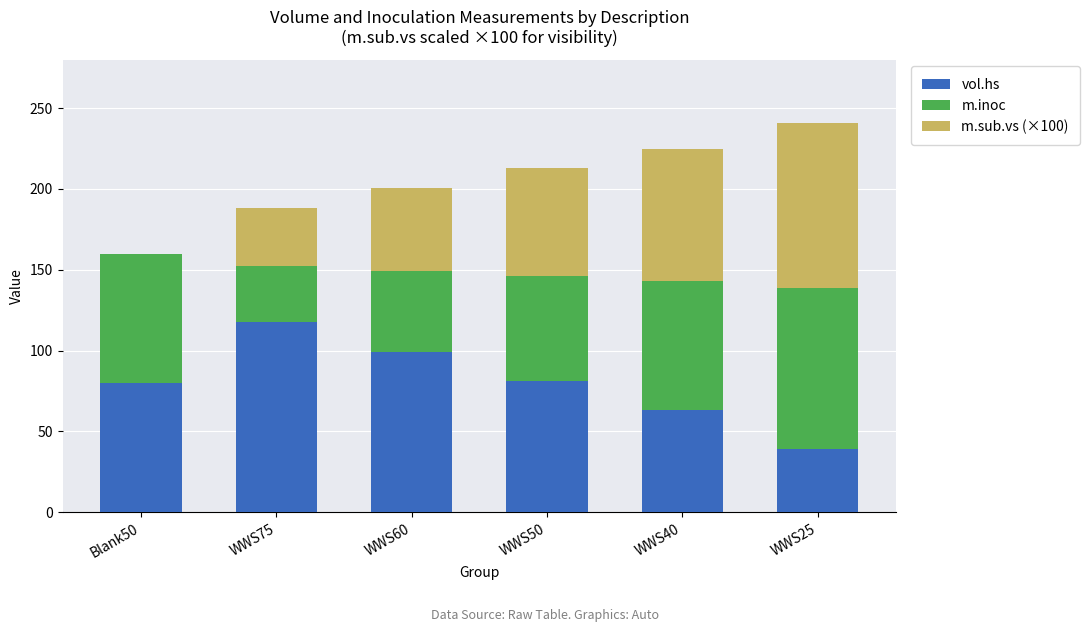

How many distinct data groups are displayed?

3